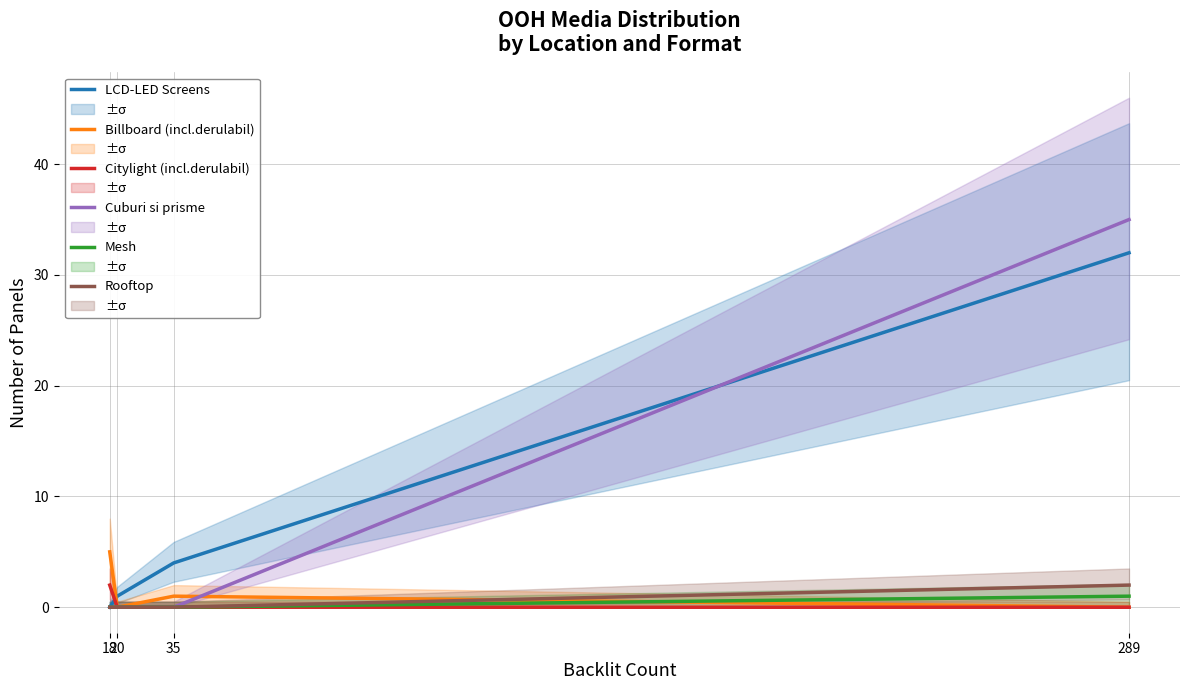

Count the number of categories in the chart.

4